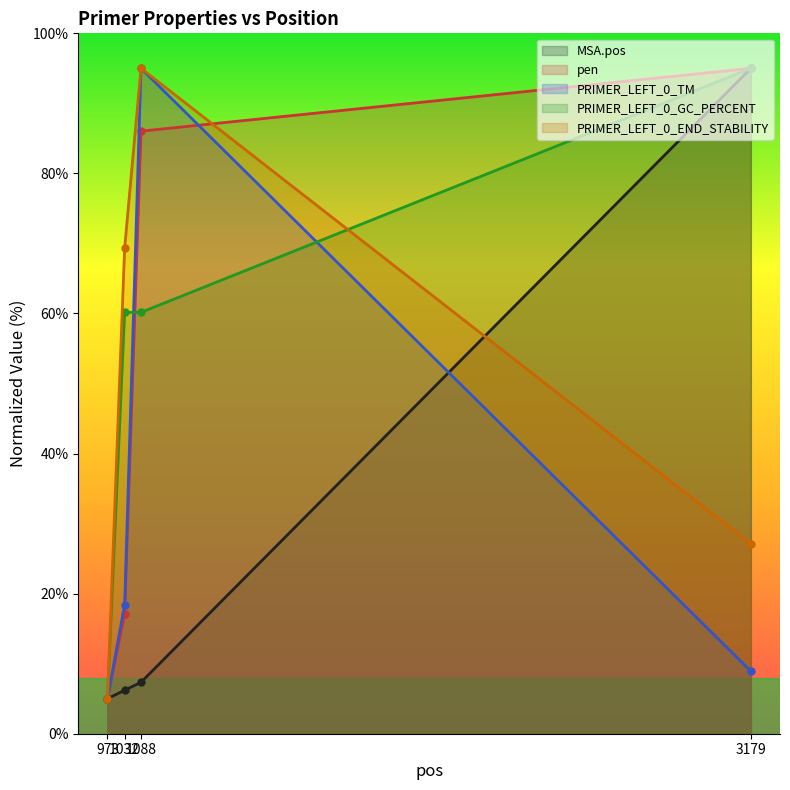

What is the total value across all series at 973?

25.0